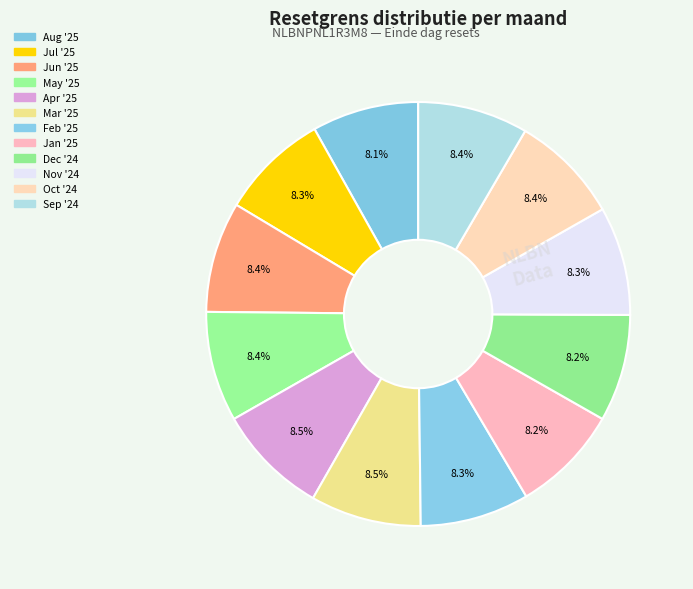

Count the number of slices in the pie.

12